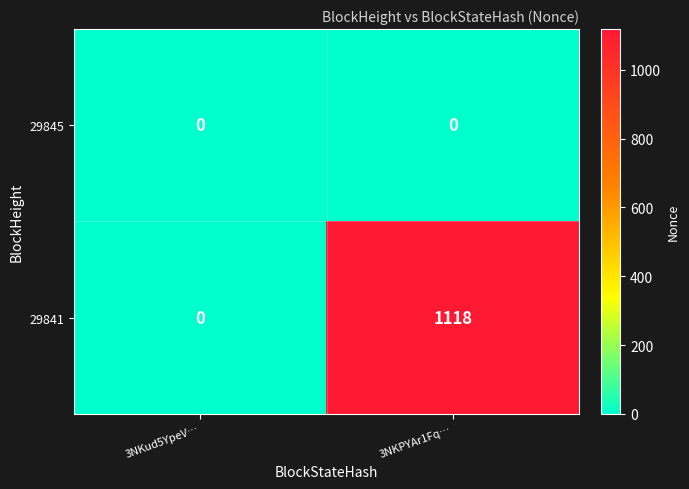

At how many categories does at least one series exceed 122?

1